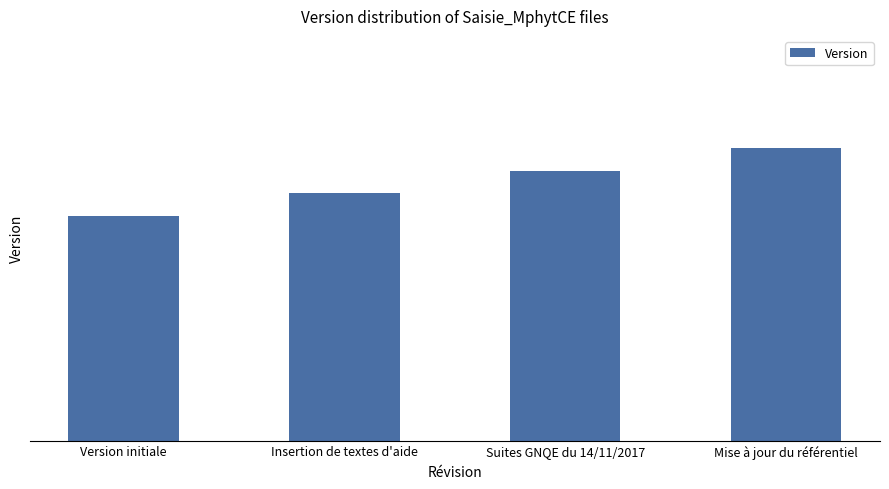

What is the label of the 1st bar from the left?

Version initiale